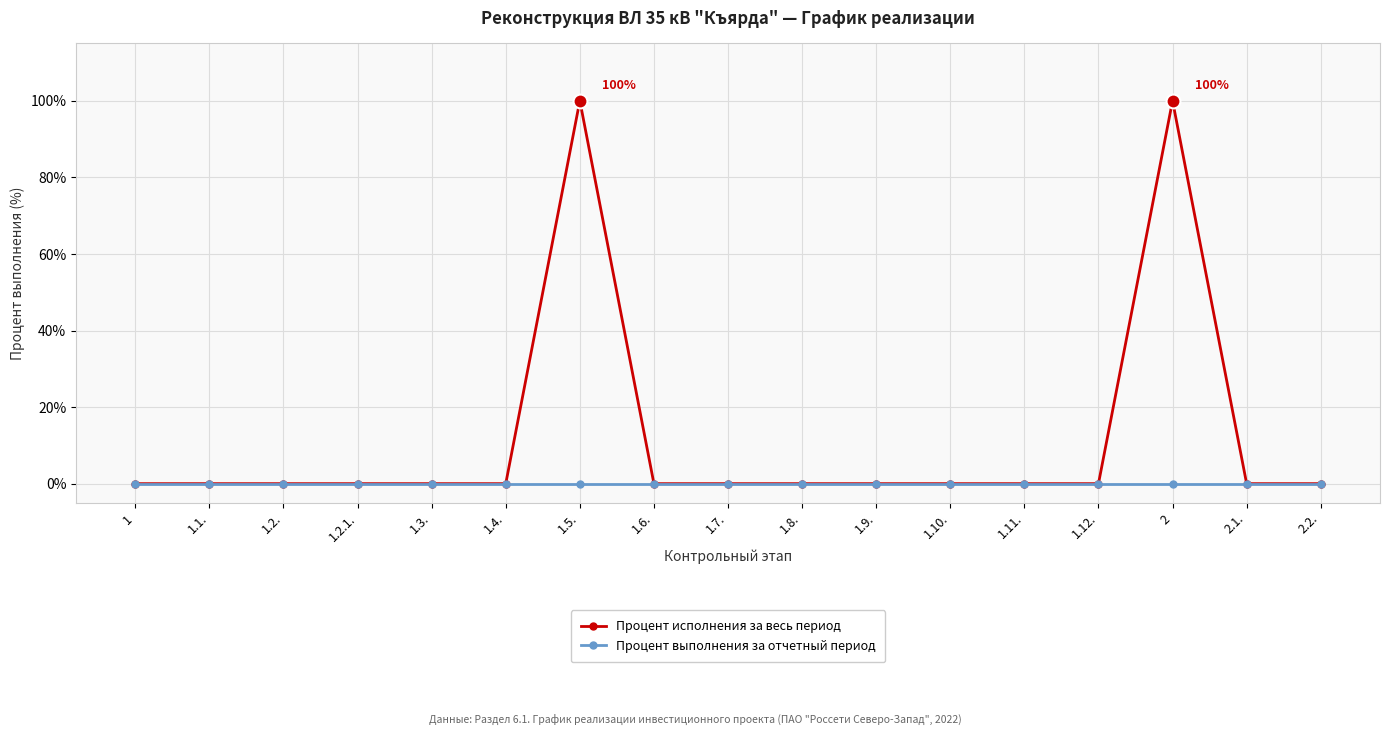

What is the sum of all Процент исполнения за весь период values?

200